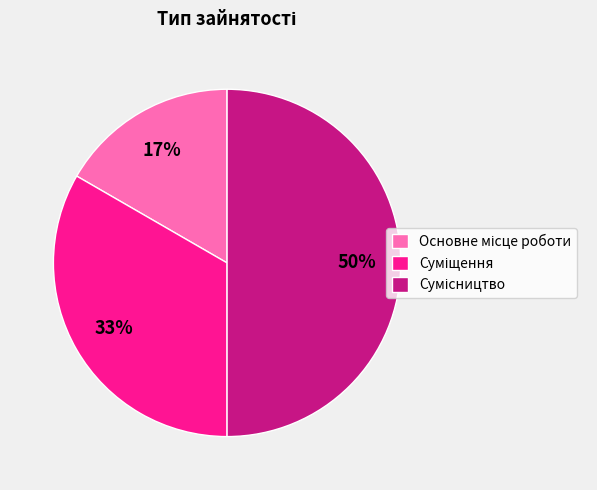

To the nearest percent, what is the average slice percentage?

33%